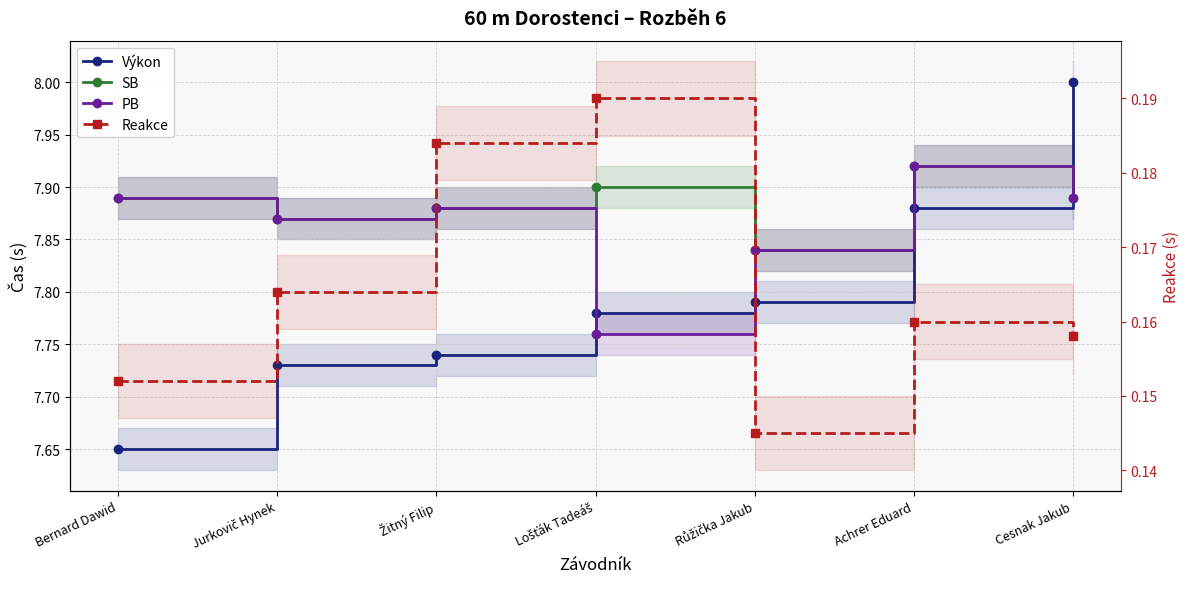

What is the sum of all Výkon values?

54.6